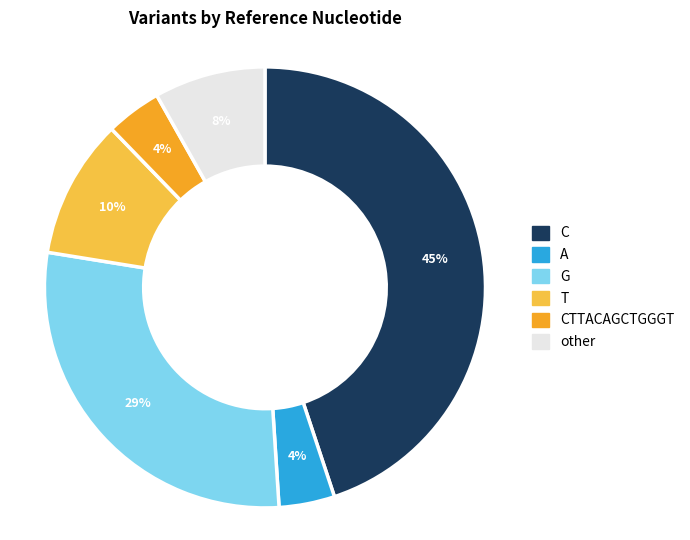

How many slices are in this pie chart?

6